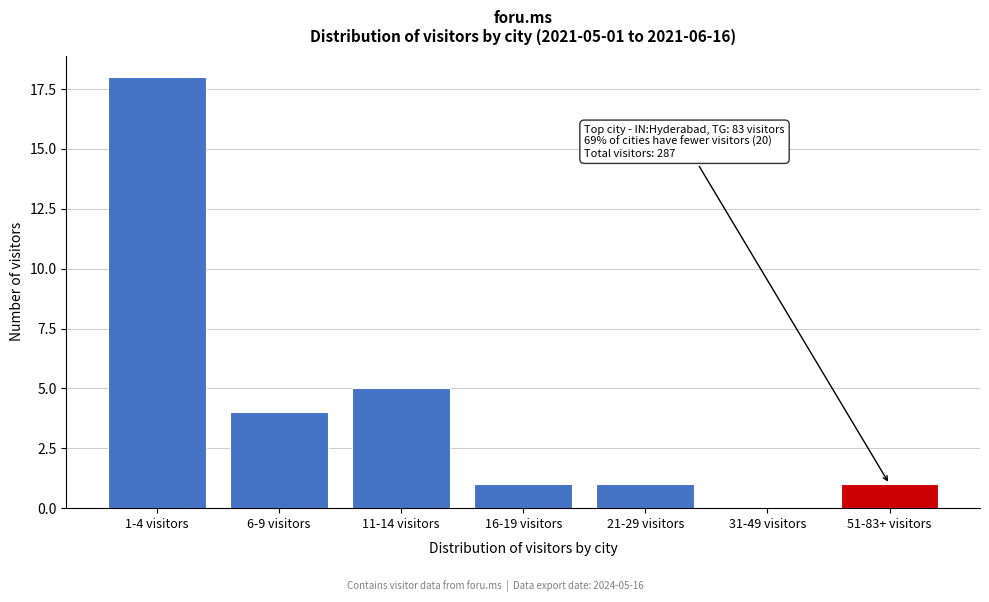

Reading left to right, what are all the values shown in this chart?

1-4 visitors=18	6-9 visitors=4	11-14 visitors=5	16-19 visitors=1	21-29 visitors=1	31-49 visitors=0	51-83+ visitors=1